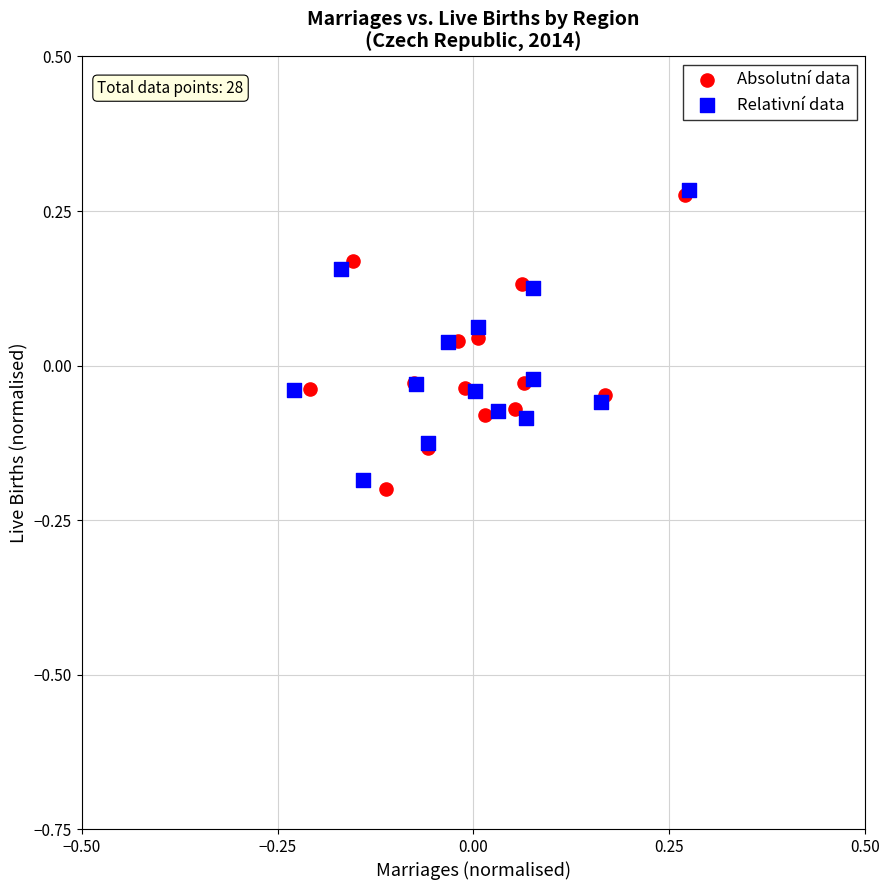

Which series has the widest spread of Y values?

Absolutní data